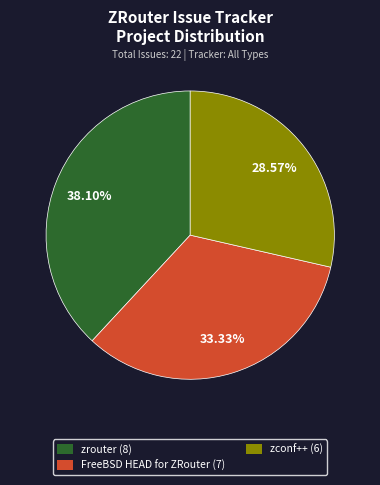

To the nearest percent, what is the difference between the largest and smallest slice percentages?

10%